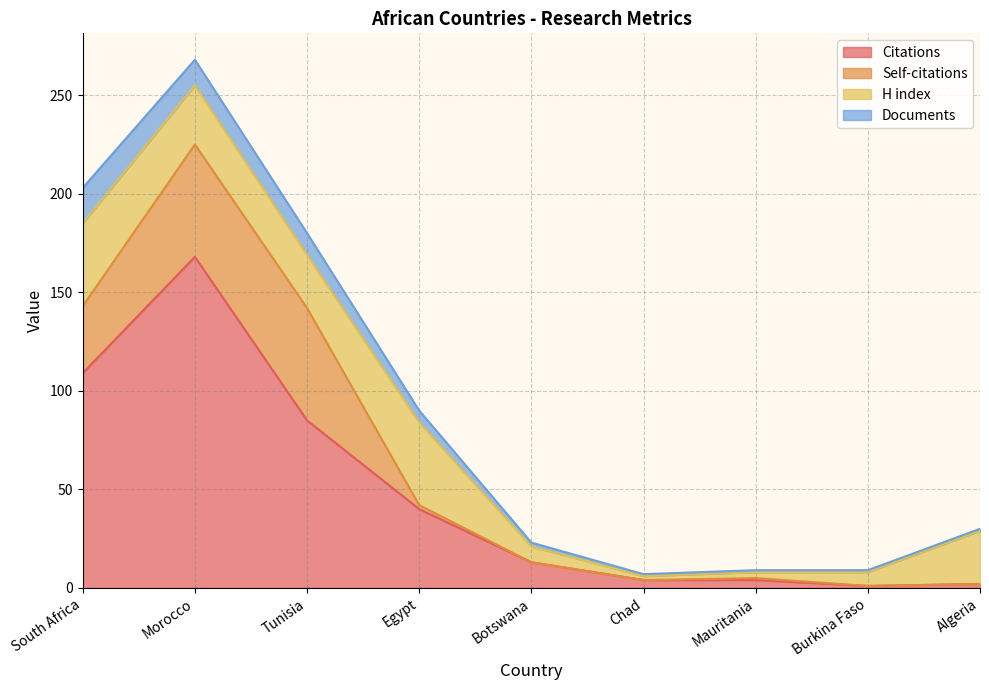

Reading left to right, list all the values displayed in this chart.

Citations: South Africa=109	Morocco=168	Tunisia=85	Egypt=40	Botswana=13	Chad=4	Mauritania=4	Burkina Faso=1	Algeria=2
Self-citations: South Africa=34	Morocco=57	Tunisia=57	Egypt=2	Botswana=0	Chad=0	Mauritania=1	Burkina Faso=0	Algeria=0
H index: South Africa=42	Morocco=30	Tunisia=27	Egypt=42	Botswana=8	Chad=2	Mauritania=3	Burkina Faso=7	Algeria=27
Documents: South Africa=18	Morocco=13	Tunisia=11	Egypt=6	Botswana=2	Chad=1	Mauritania=1	Burkina Faso=1	Algeria=1